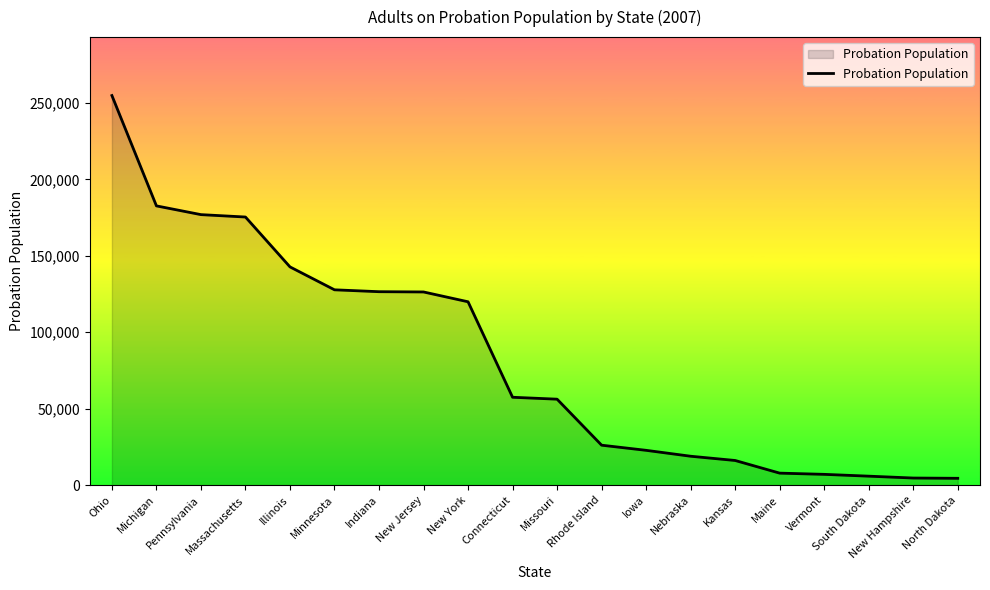

Which label corresponds to the largest value in the chart?

Ohio